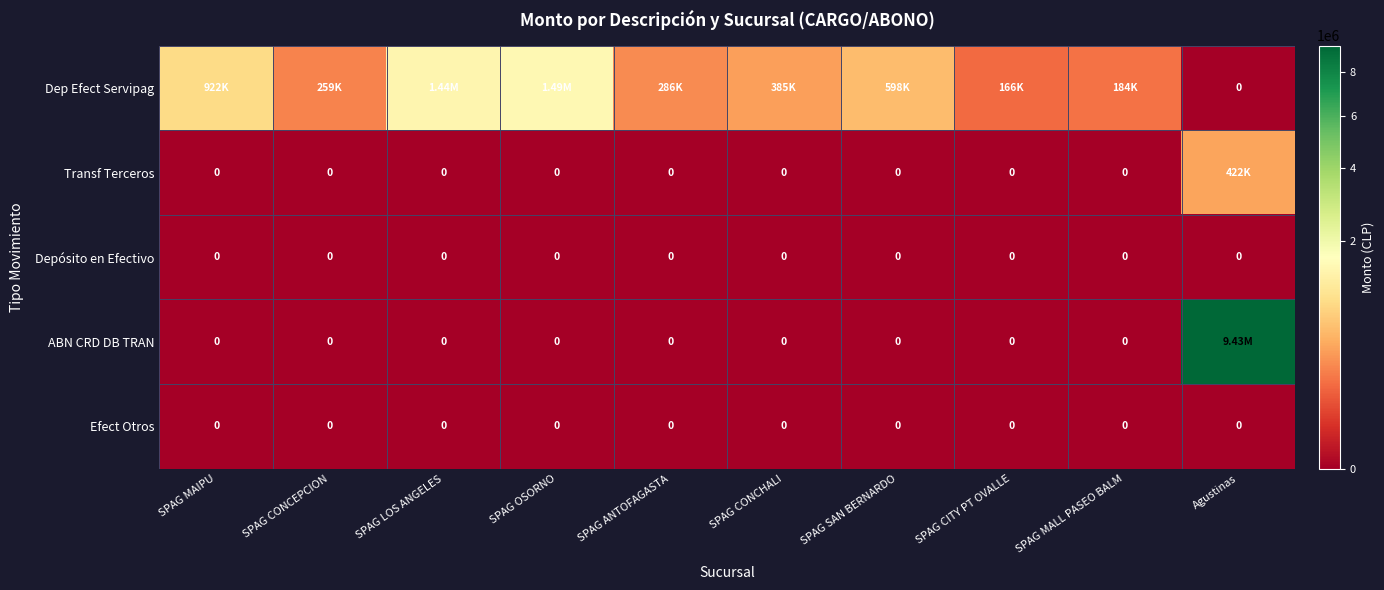

How many distinct data groups are displayed?

5